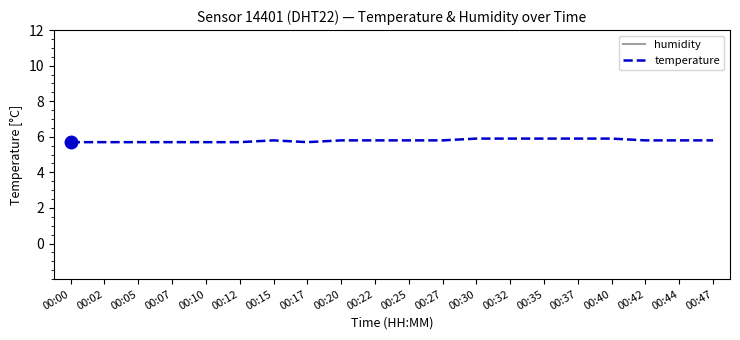

Which category has the highest value across all series?

00:00